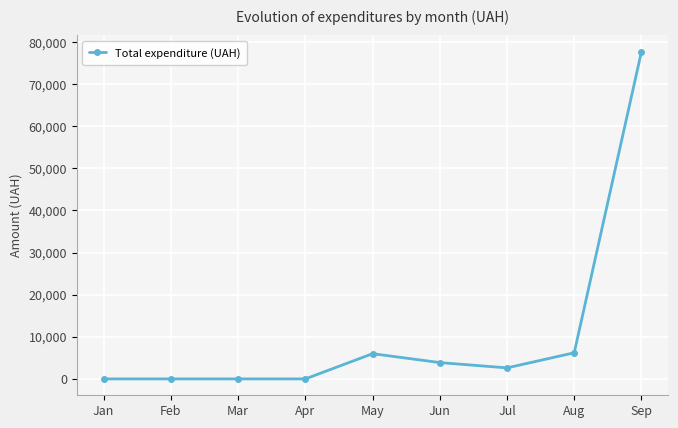

What is the sum of all values?

96413.1